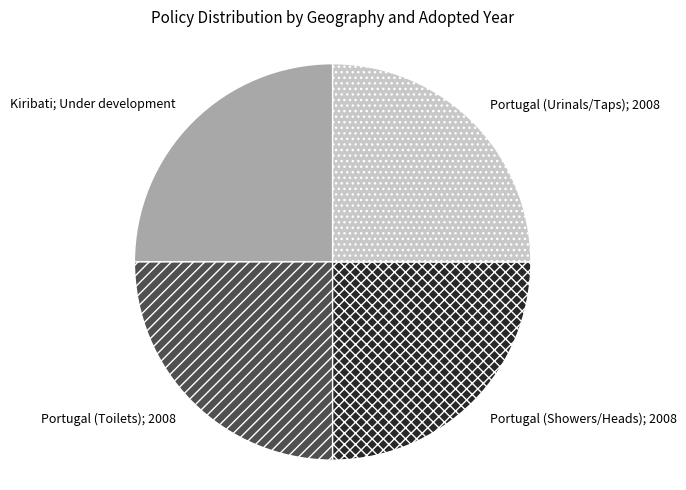

Is there any slice that represents more than half of the pie?

No